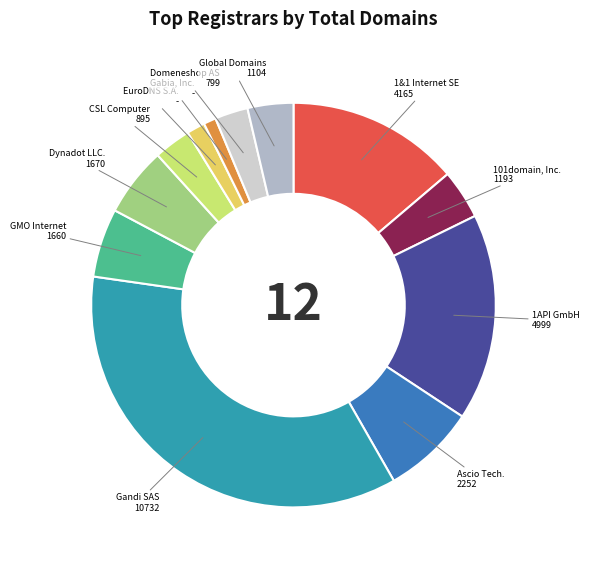

Is there a majority slice in this chart?

No